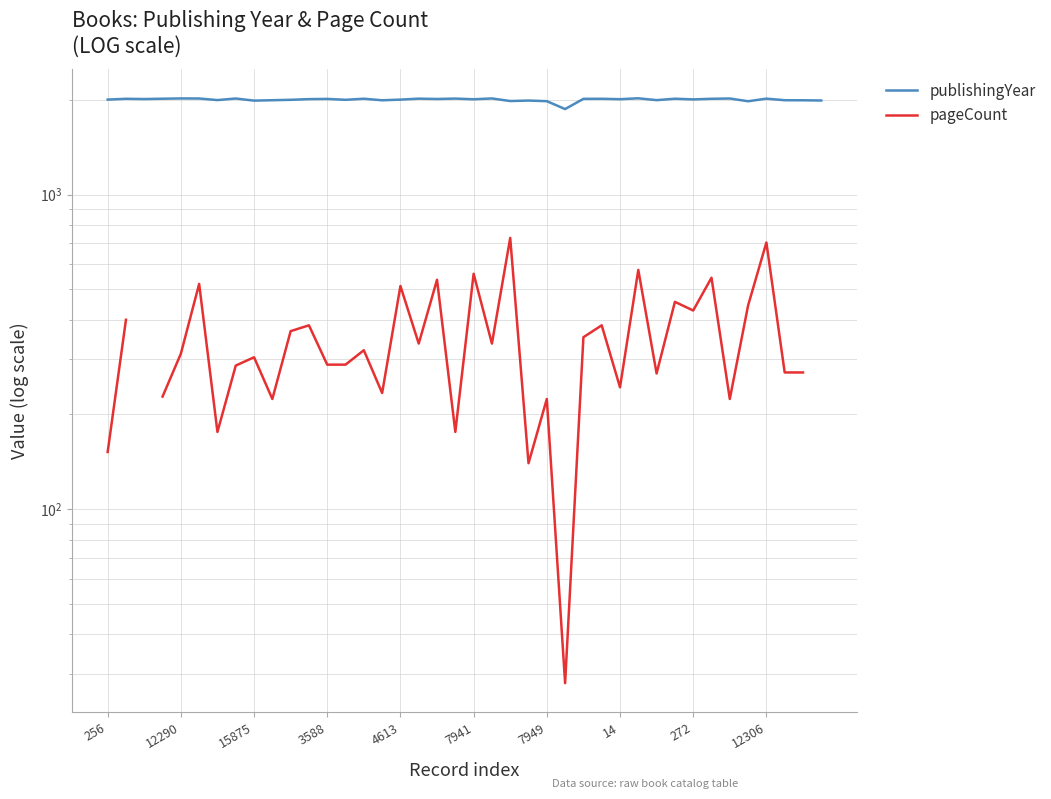

What is the label of the 5th point from the right?

35